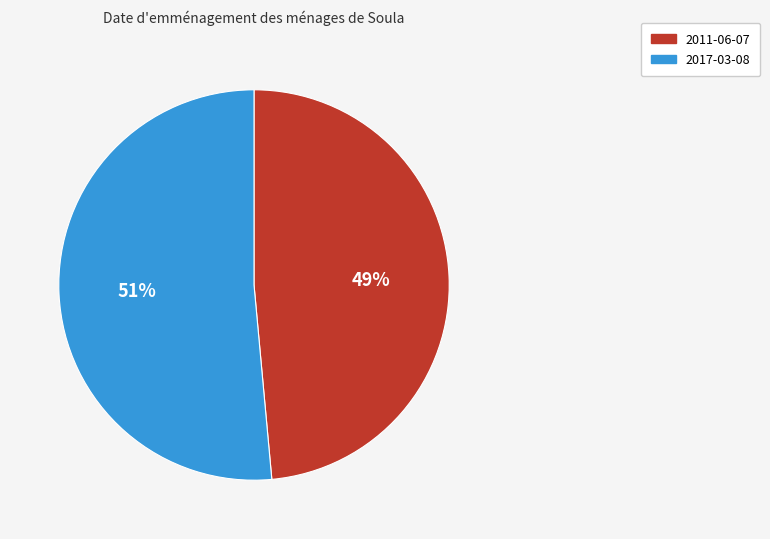

What is the largest slice in the pie chart?

2017-03-08